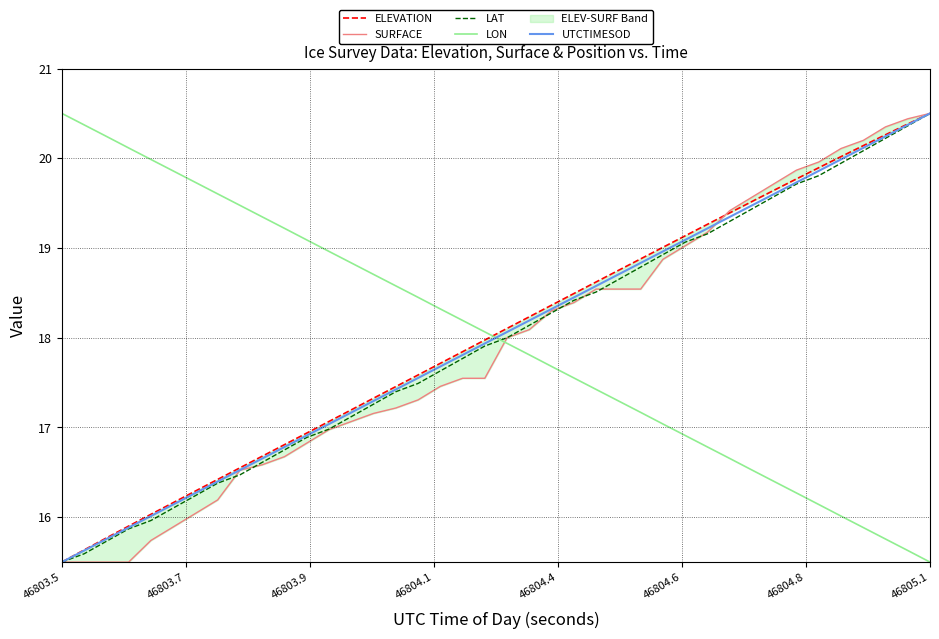

What is the maximum value for LAT?

20.5